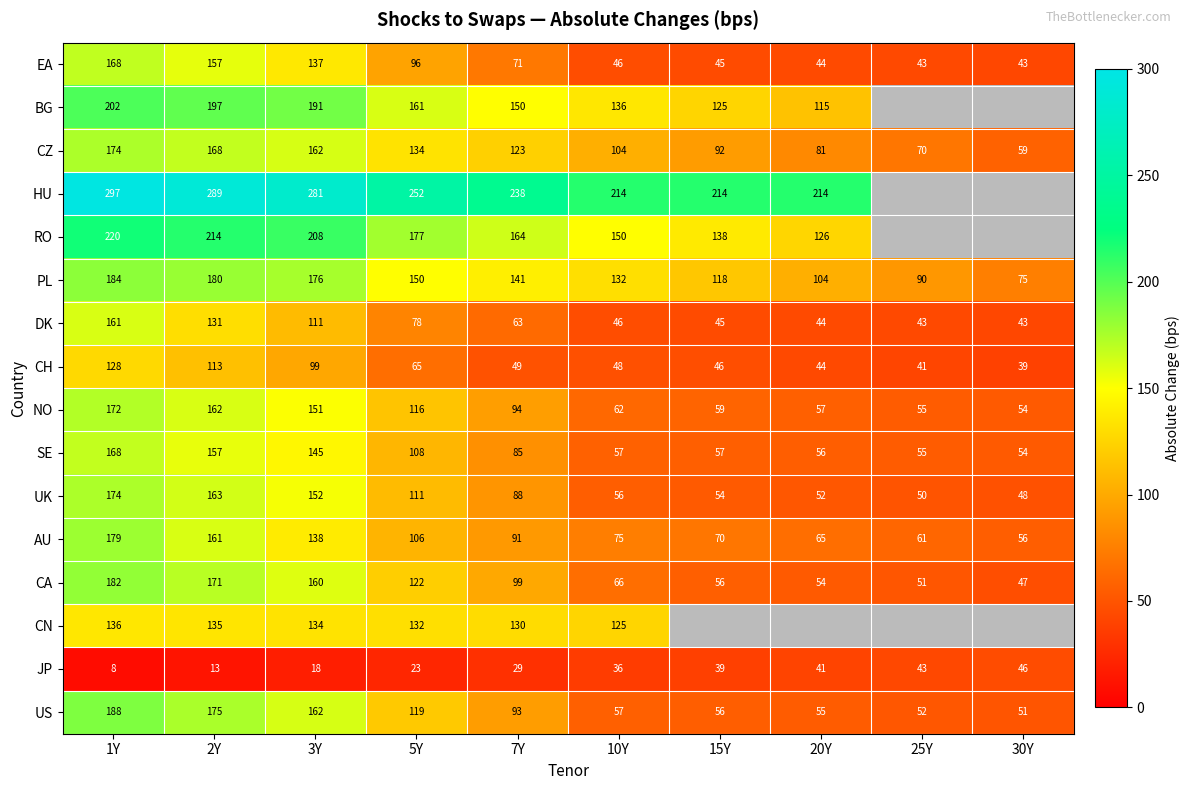

What is the maximum value shown in the chart?

296.7